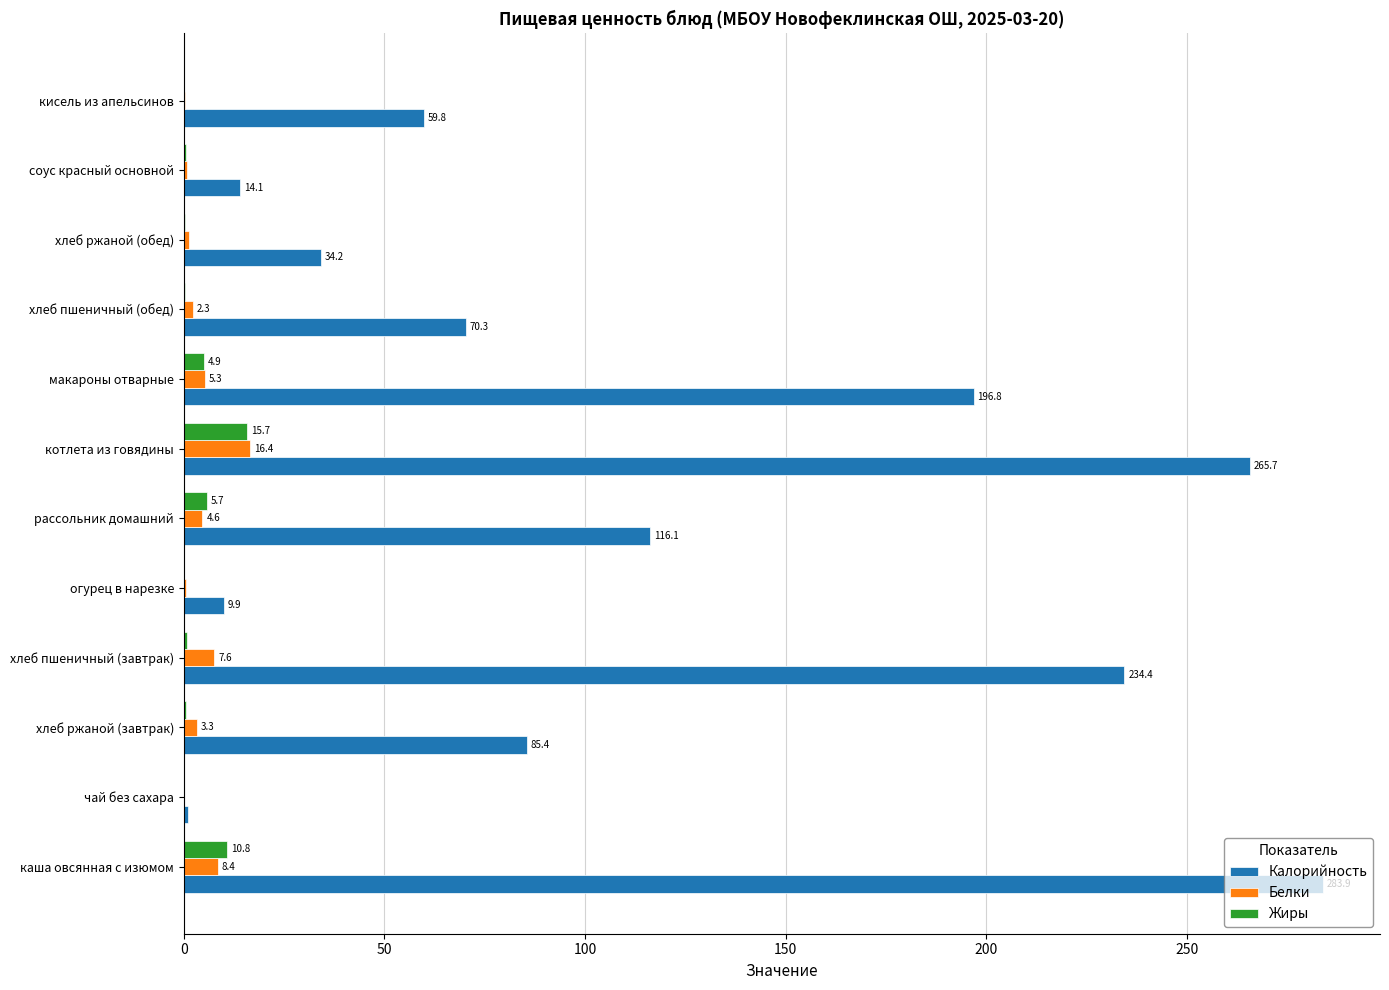

What is the sum of the Калорийность values at хлеб ржаной (обед) and макароны отварные?

231.0